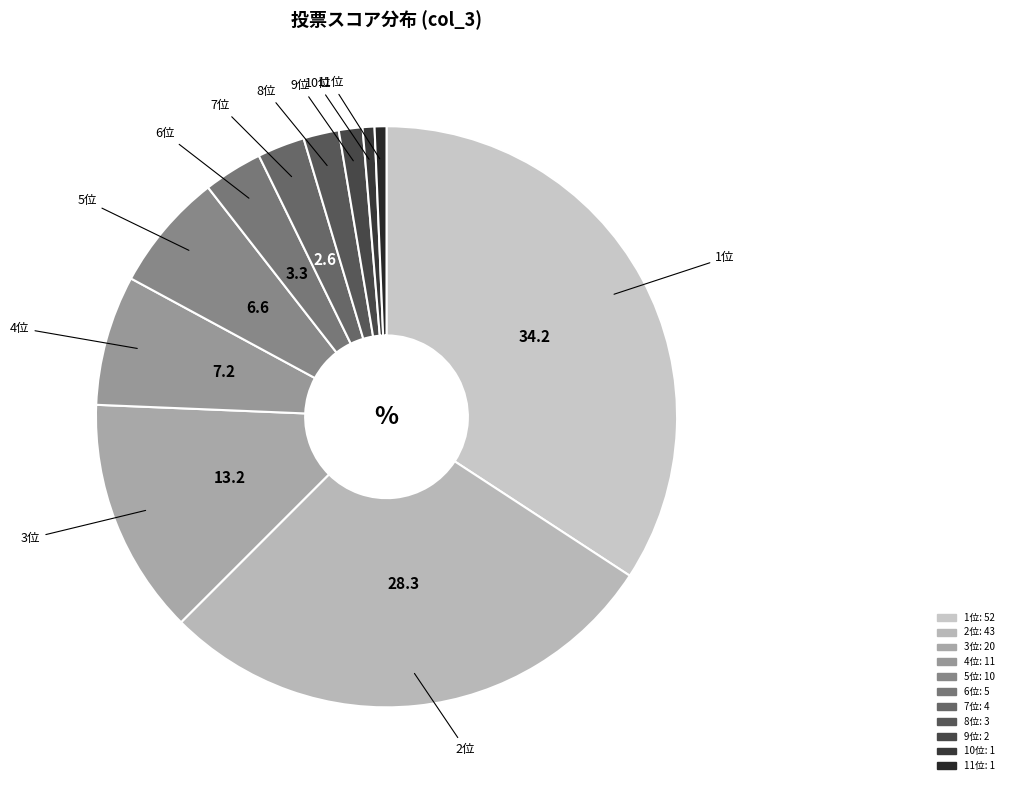

How many segments does this pie chart have?

11